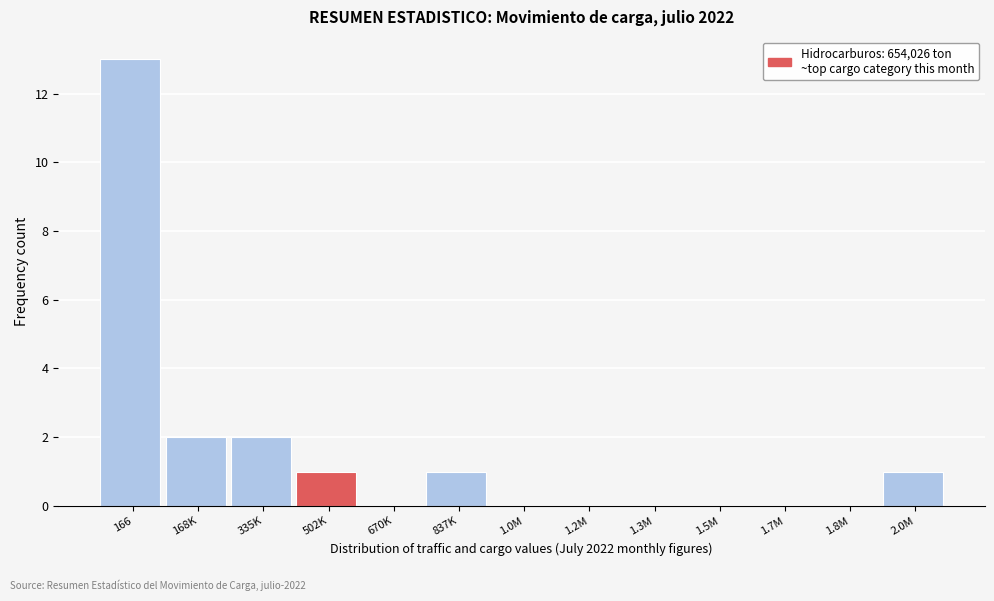

Reading left to right, transcribe all the data shown in this chart.

166=13	168K=2	335K=2	502K=1	670K=0	837K=1	1.0M=0	1.2M=0	1.3M=0	1.5M=0	1.7M=0	1.8M=0	2.0M=1